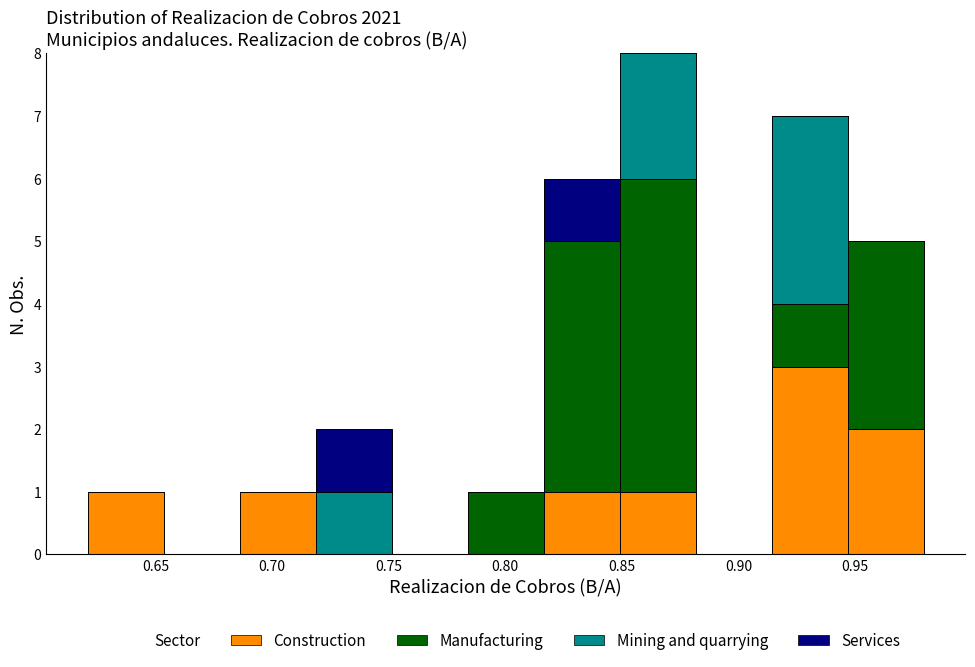

Reading left to right, transcribe this chart: for each stacked bar, give the range it covers on the x-axis and its total height. Neither the bar edges nor the heights are printed on the chart, so give them approximately, as read against the axes.

0.620 to 0.655: 1
0.655 to 0.685: 0
0.685 to 0.720: 1
0.720 to 0.750: 2
0.750 to 0.785: 0
0.785 to 0.815: 1
0.815 to 0.850: 6
0.850 to 0.880: 8
0.880 to 0.915: 0
0.915 to 0.945: 7
0.945 to 0.980: 5